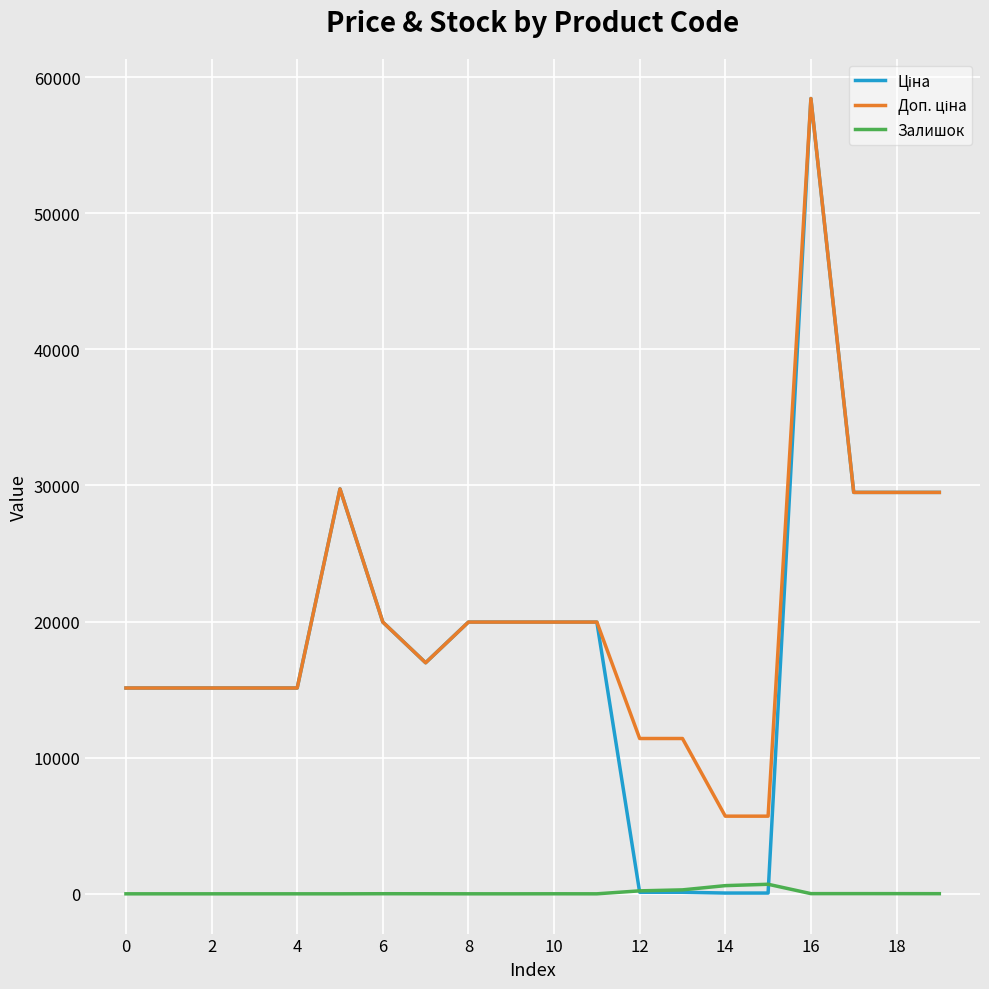

Is this an area chart (filled region under the line)?

No